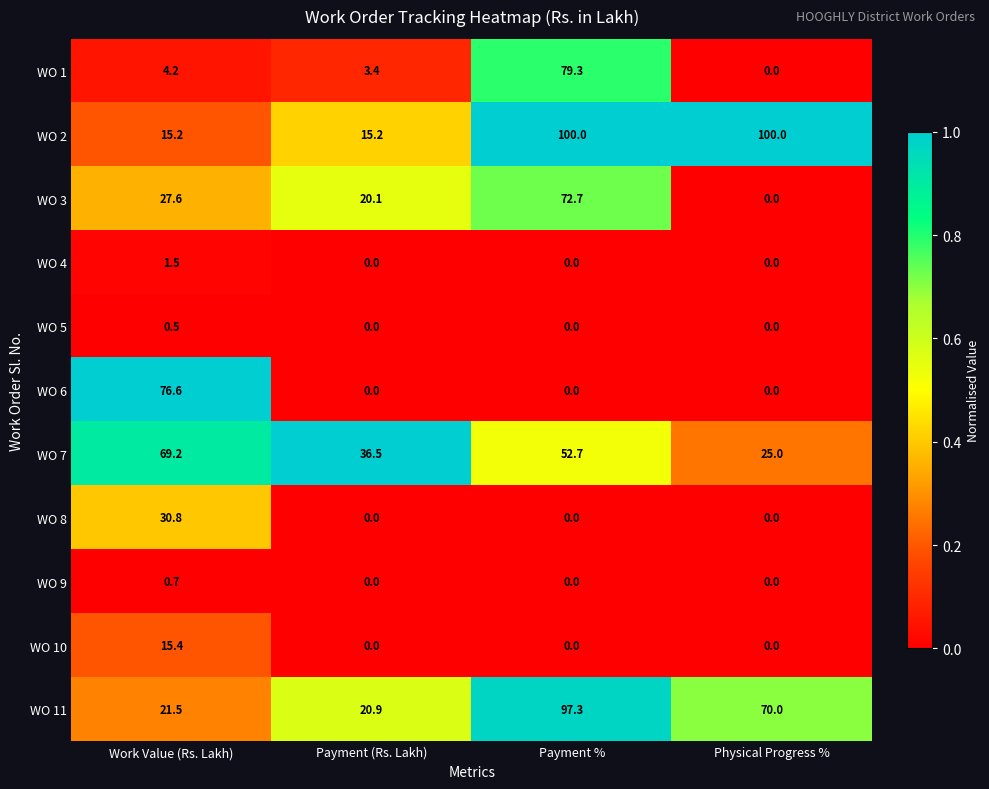

What is the total value across all series at Payment %?

402.0